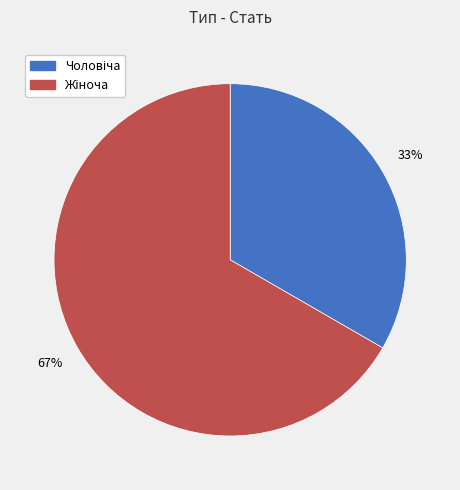

Is there a majority slice in this chart?

Yes